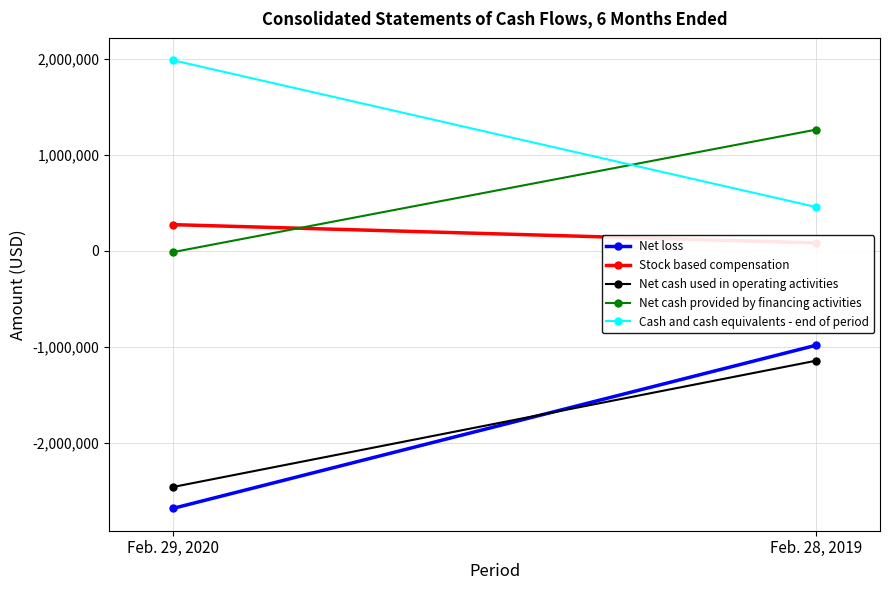

The Net loss series shows -981692 at Feb. 28, 2019. True or false?

True